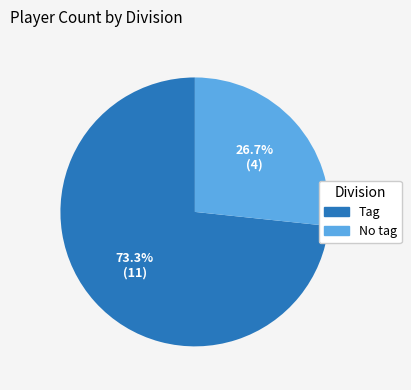

How many slices are in this pie chart?

2